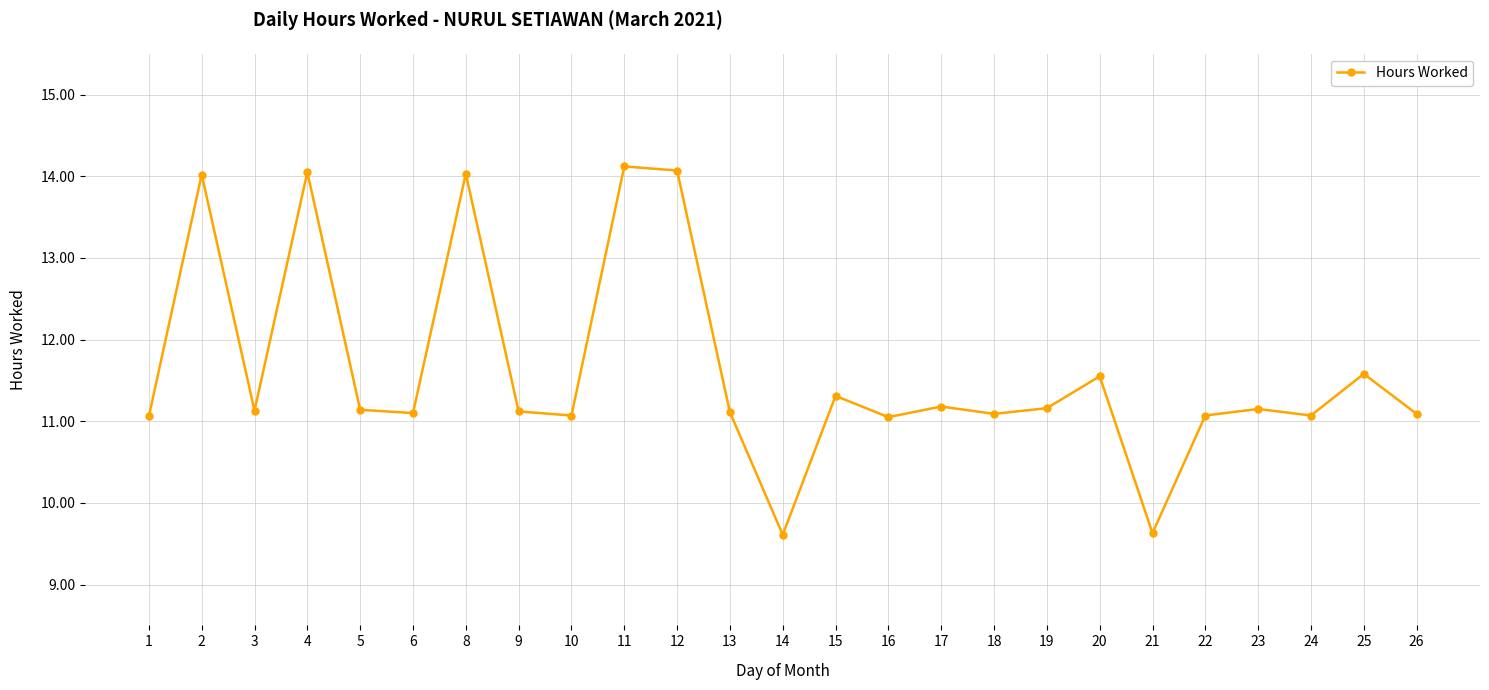

What is the change in value from 10 to 14?

-1.5